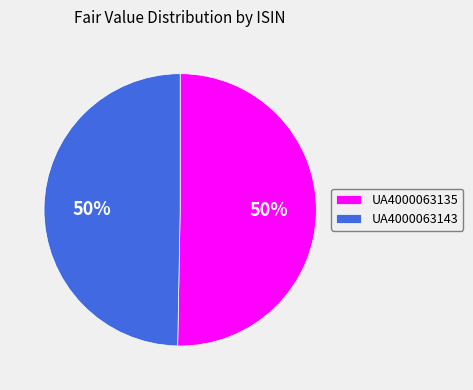

True or false: UA4000063135 accounts for 50% of the total.

True